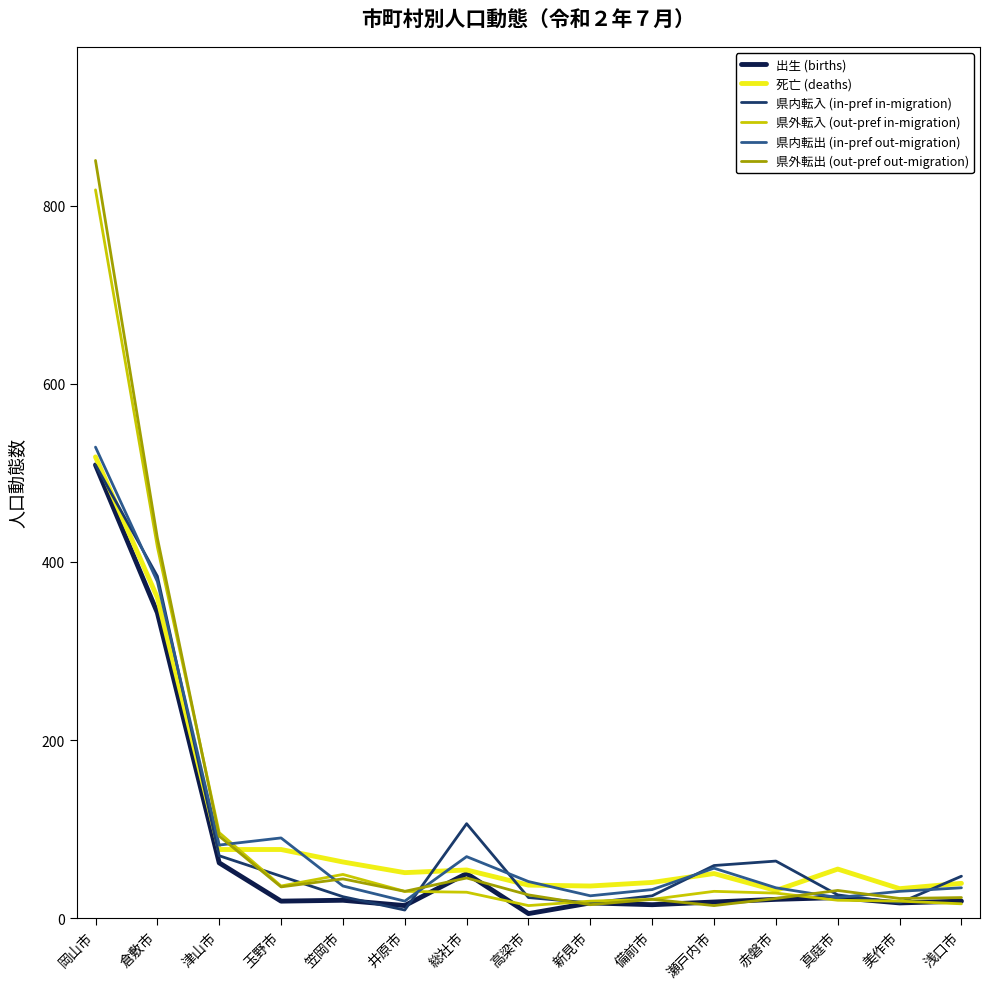

At which category is the sum across all series the highest?

岡山市